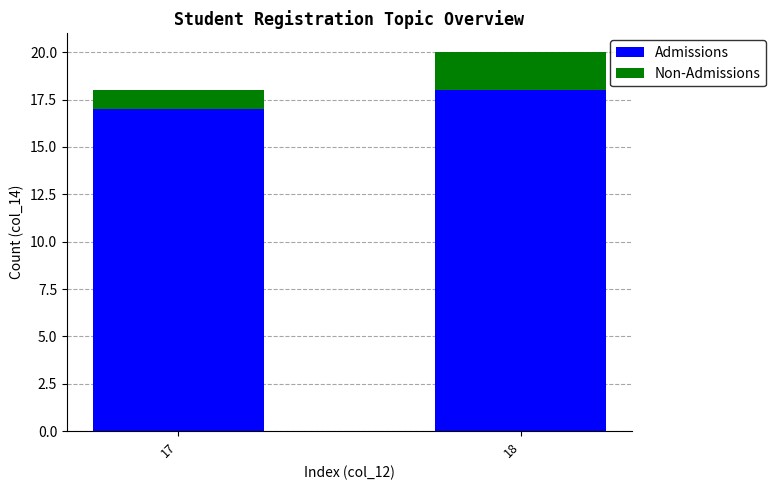

What is the sum of all Admissions values?

35